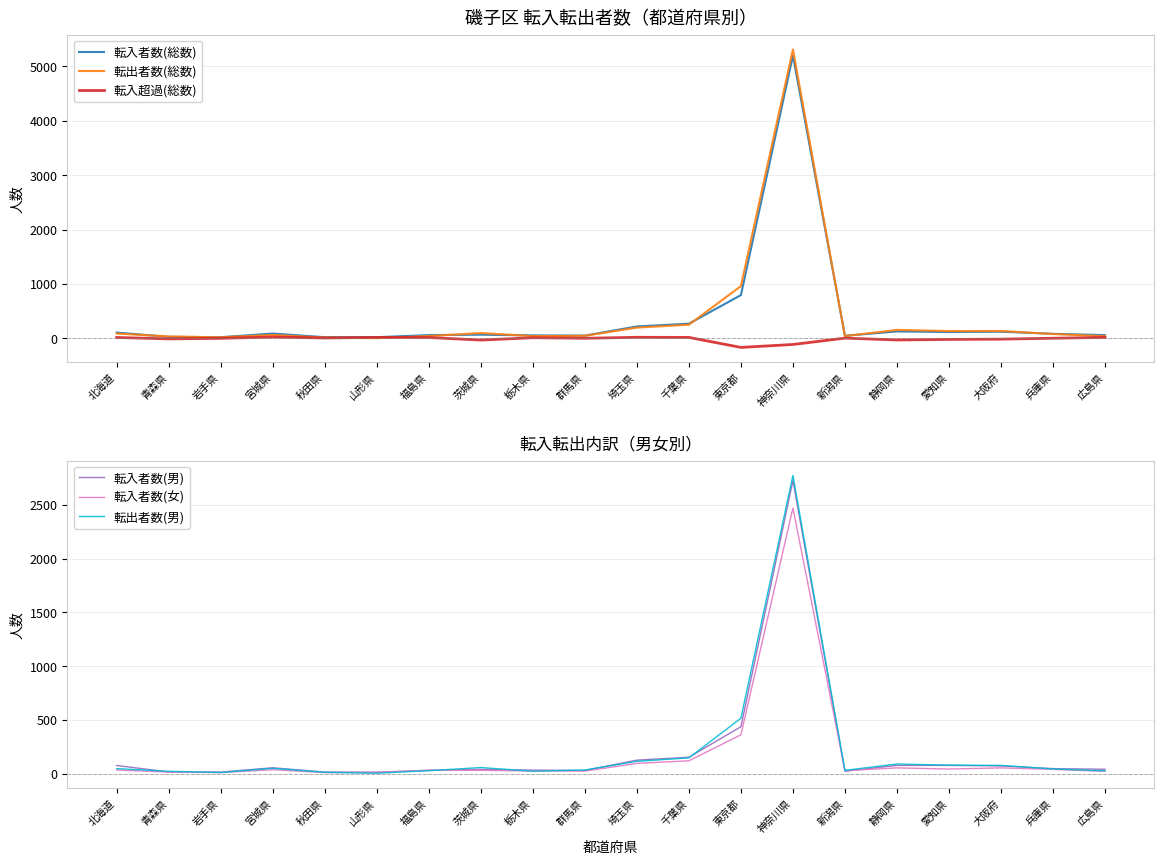

How many interior local peaks does the 転入者数(女) series have?

5